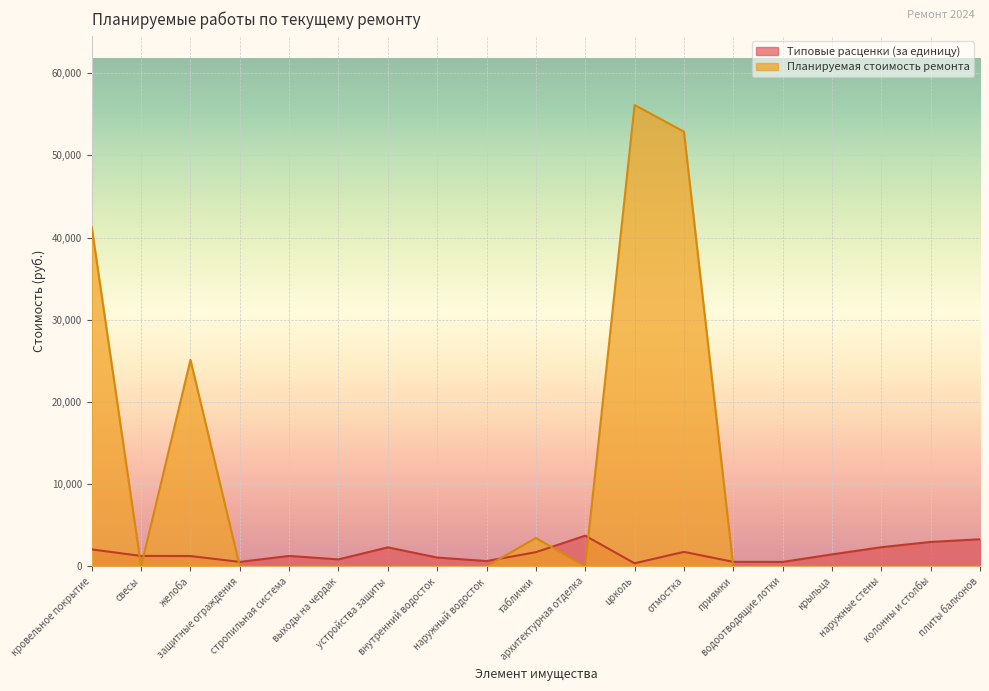

Reading right to left, what are all the values shown in this chart?

Типовые расценки (за единицу): плиты балконов=3298.8	колонны и столбы=2971.8	наружные стены=2331.0	крыльца=1455.0	водоотводящие лотки=541.4	приямки=552.6	отмостка=1763.2	цоколь=374.2	архитектурная отделка=3735.1	таблички=1727.4	наружный водосток=644.9	внутренний водосток=1072.5	устройства защиты=2313.3	выходы на чердак=848.8	стропильная система=1269.7	защитные ограждения=542.3	желоба=1256.0	свесы=1269.7	кровельное покрытие=2062.8
Планируемая стоимость ремонта: плиты балконов=0.0	колонны и столбы=0.0	наружные стены=0.0	крыльца=0.0	водоотводящие лотки=0.0	приямки=0.0	отмостка=52896.3	цоколь=56133.0	архитектурная отделка=0.0	таблички=3454.8	наружный водосток=0.0	внутренний водосток=0.0	устройства защиты=0.0	выходы на чердак=0.0	стропильная система=0.0	защитные ограждения=0.0	желоба=25119.4	свесы=0.0	кровельное покрытие=41257.0